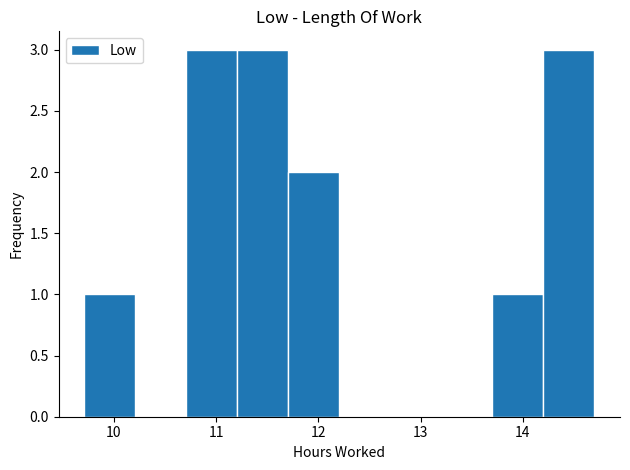

How tall is the bar that spans 10.7 to 11.2 on the x-axis? Neither the bar edges nor the heights are printed on the chart, so give them approximately, as read against the axes.

3